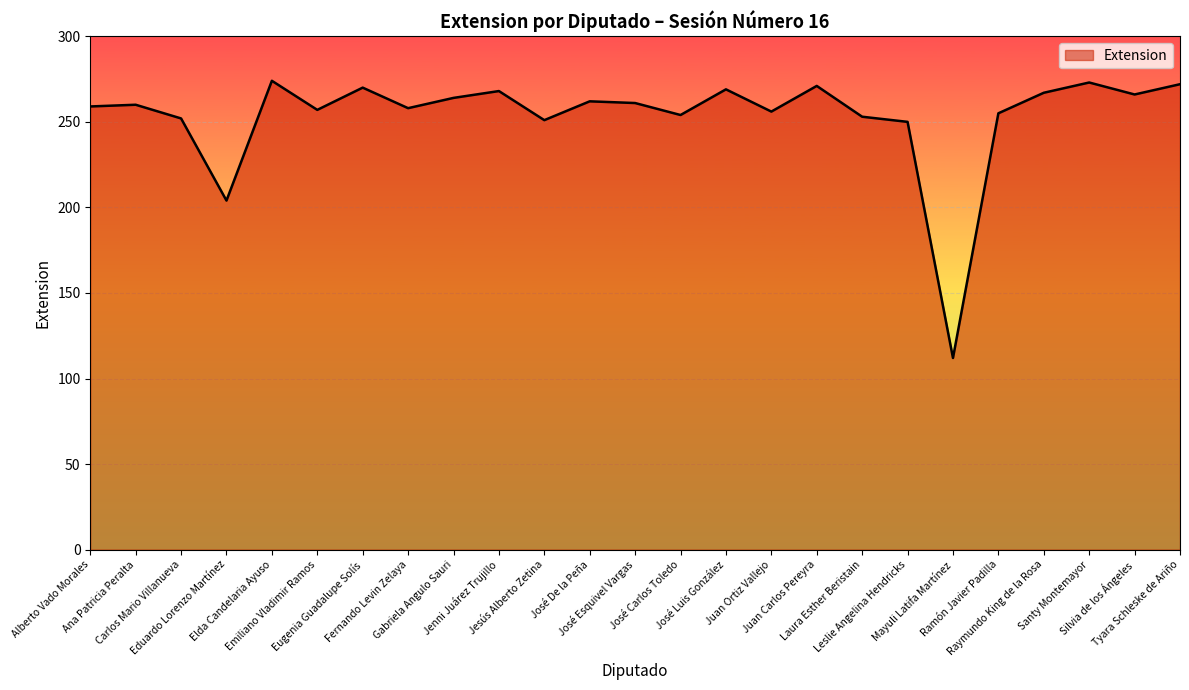

At which category does the chart reach its minimum across all series?

Mayuli Latifa Martínez